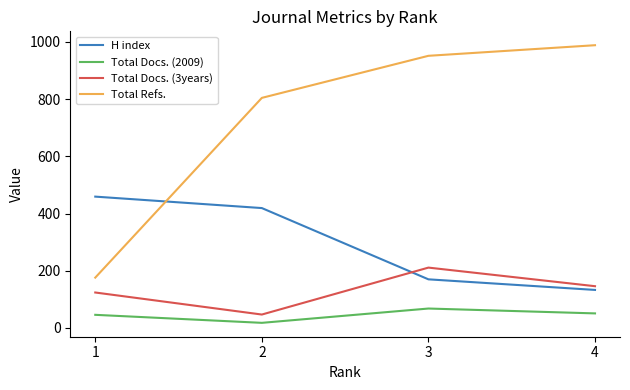

Count the Total Docs. (3years) values in the range 124 to 211.

3